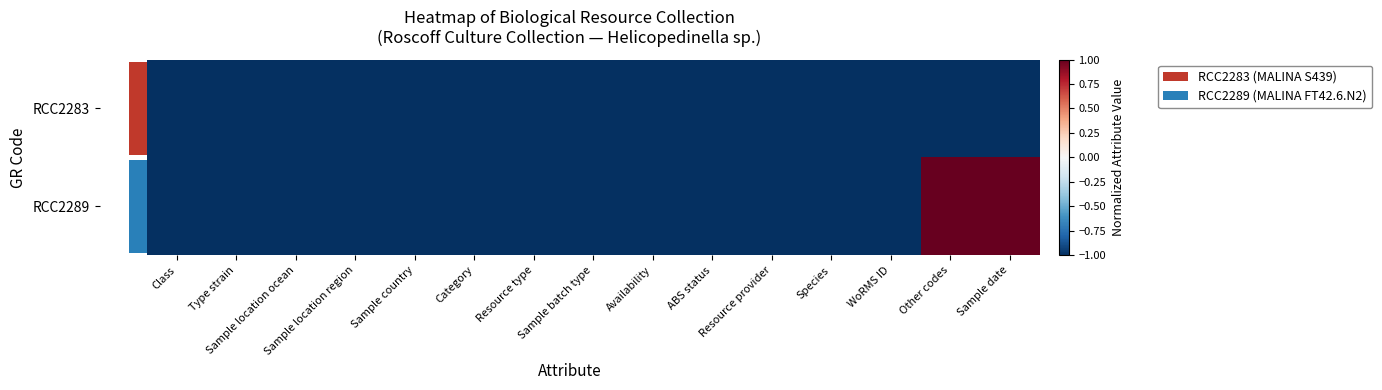

How many values in the RCC2289 series exceed -1?

2